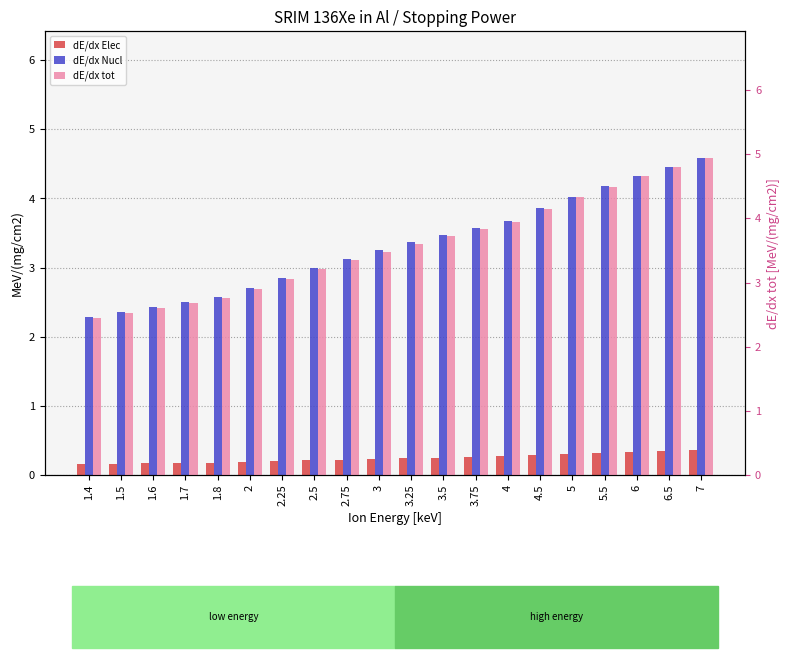

At which category does the chart reach its minimum across all series?

1.4